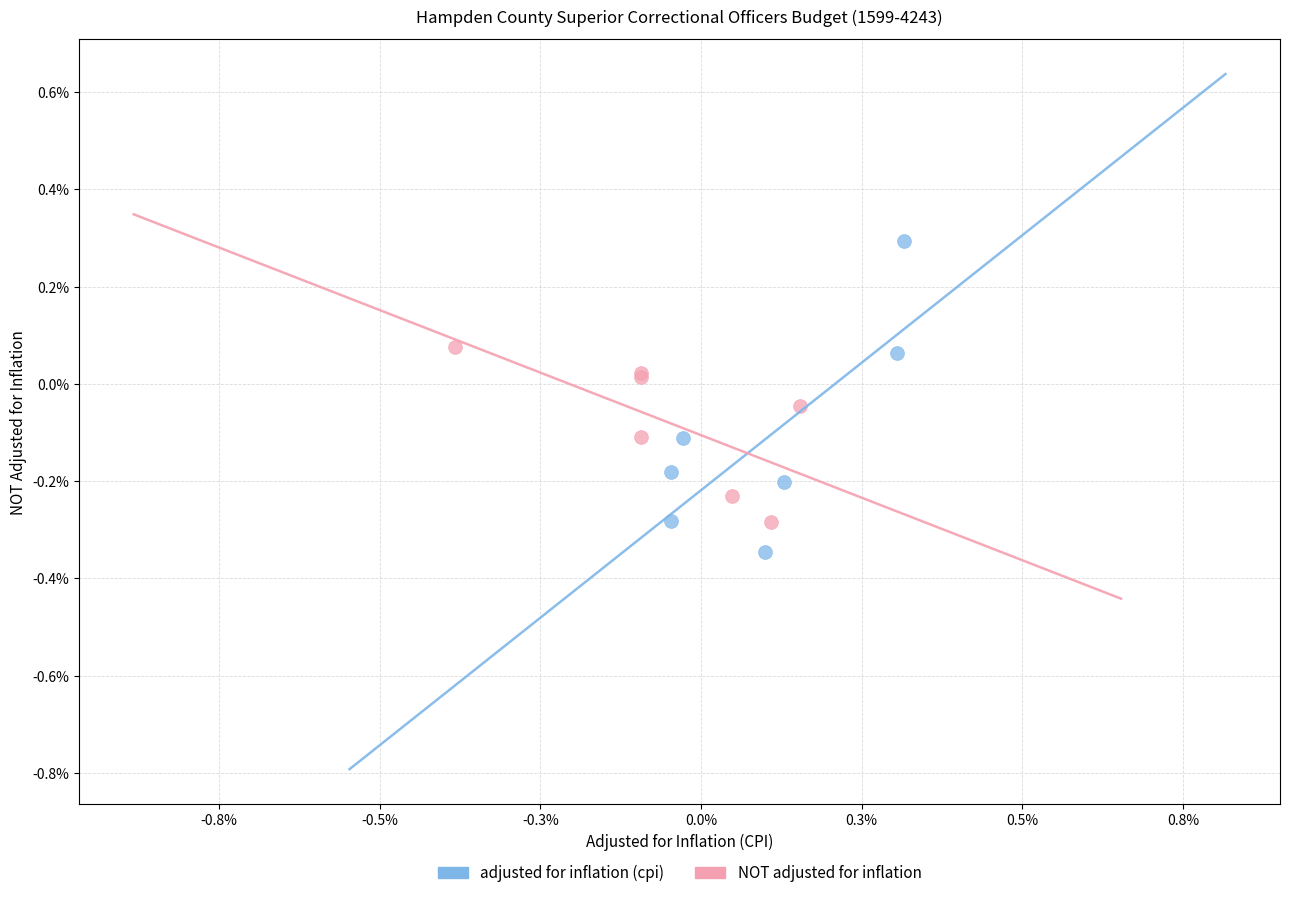

What are all the series names shown in the legend?

adjusted for inflation (cpi), NOT adjusted for inflation